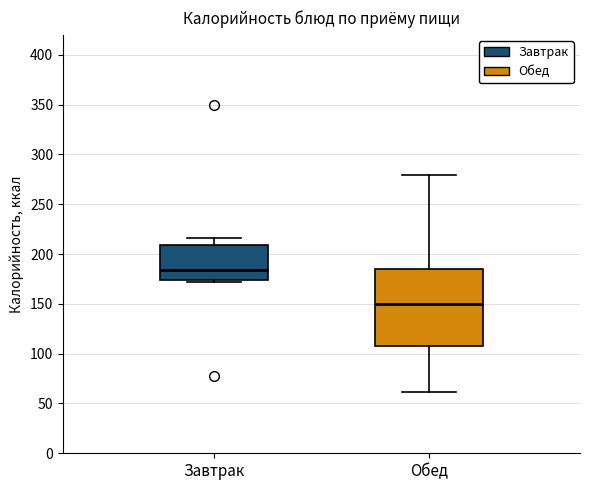

Where does the upper whisker of the box for Завтрак end on the y-axis? The values are not printed on the chart, so give them approximately, as read against the axis.

215